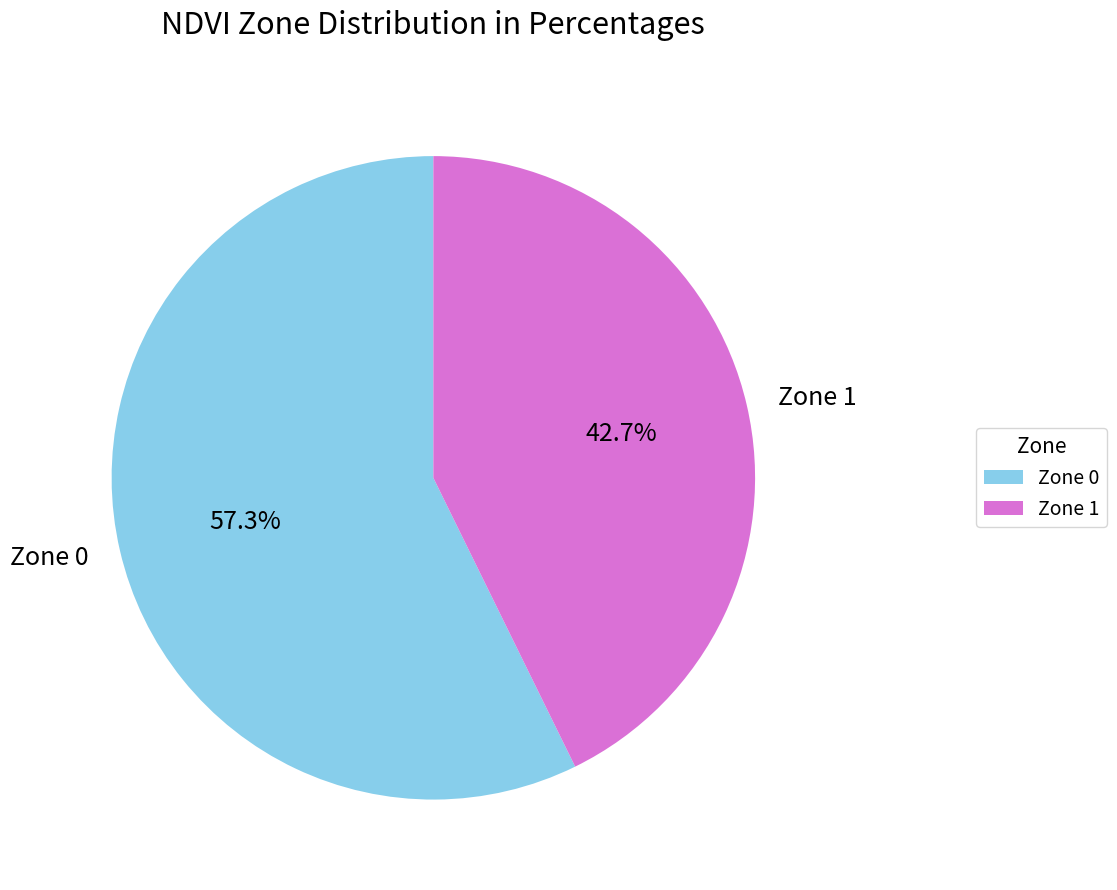

What is the majority slice?

Zone 0